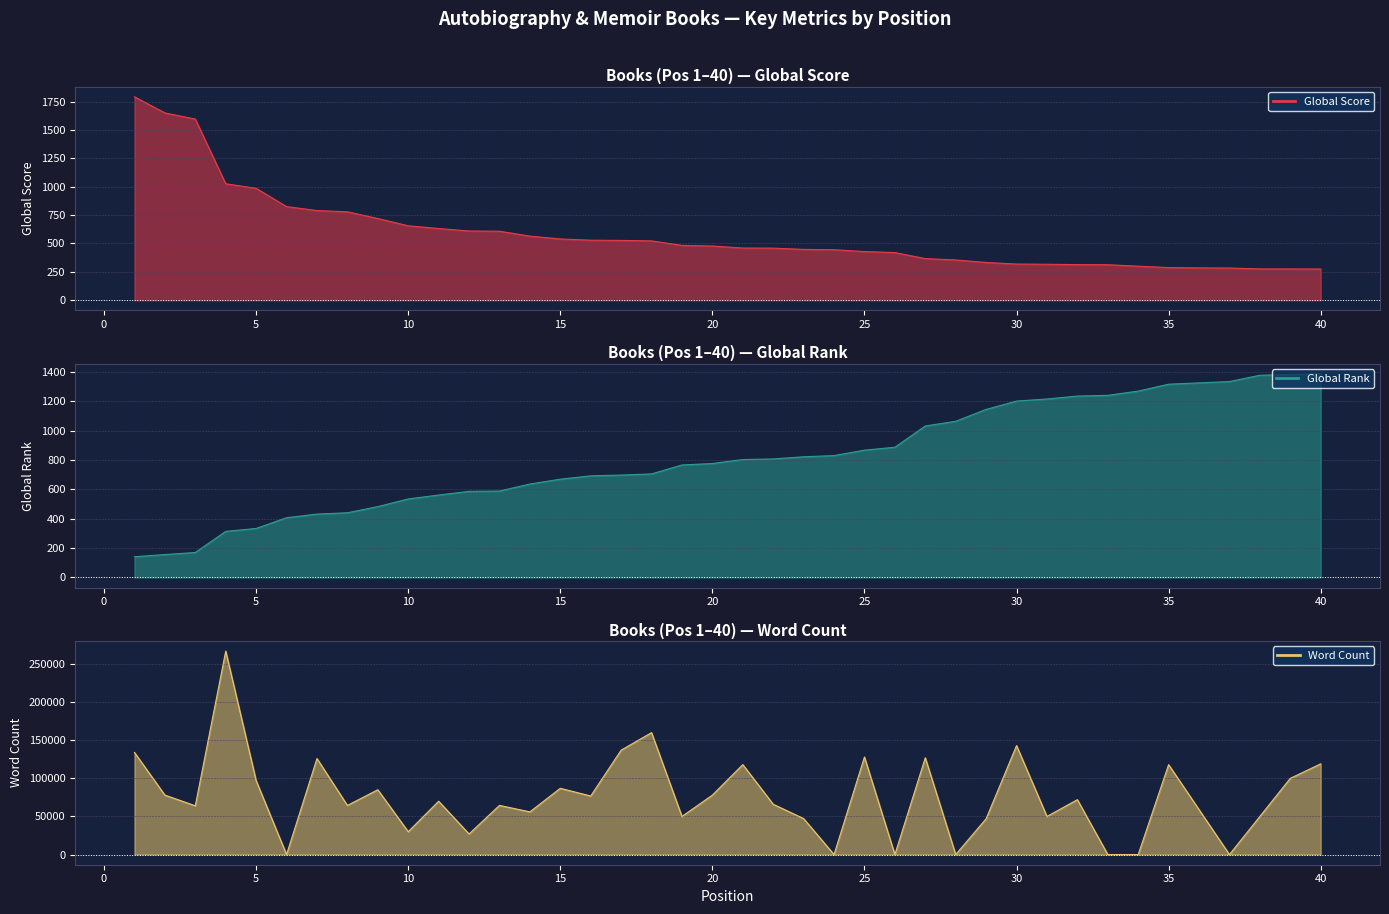

After their last crossing, which series has the higher values: Global Score line or Global Rank line?

Global Rank line